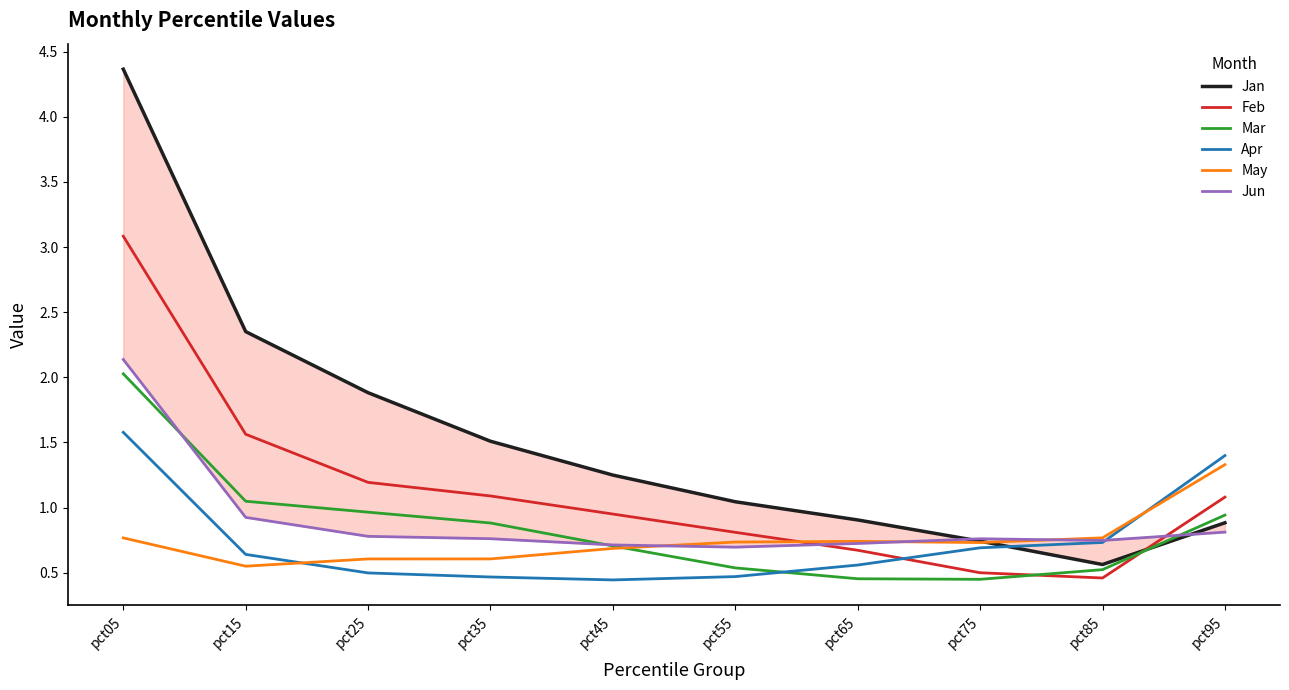

Reading left to right, list all the values displayed in this chart.

Jan: 4.4	2.4	1.9	1.5	1.2	1.0	0.9	0.7	0.6	0.9
Feb: 3.1	1.6	1.2	1.1	1.0	0.8	0.7	0.5	0.5	1.1
Mar: 2.0	1.0	1.0	0.9	0.7	0.5	0.5	0.4	0.5	0.9
Apr: 1.6	0.6	0.5	0.5	0.4	0.5	0.6	0.7	0.7	1.4
May: 0.8	0.5	0.6	0.6	0.7	0.7	0.7	0.7	0.8	1.3
Jun: 2.1	0.9	0.8	0.8	0.7	0.7	0.7	0.8	0.7	0.8